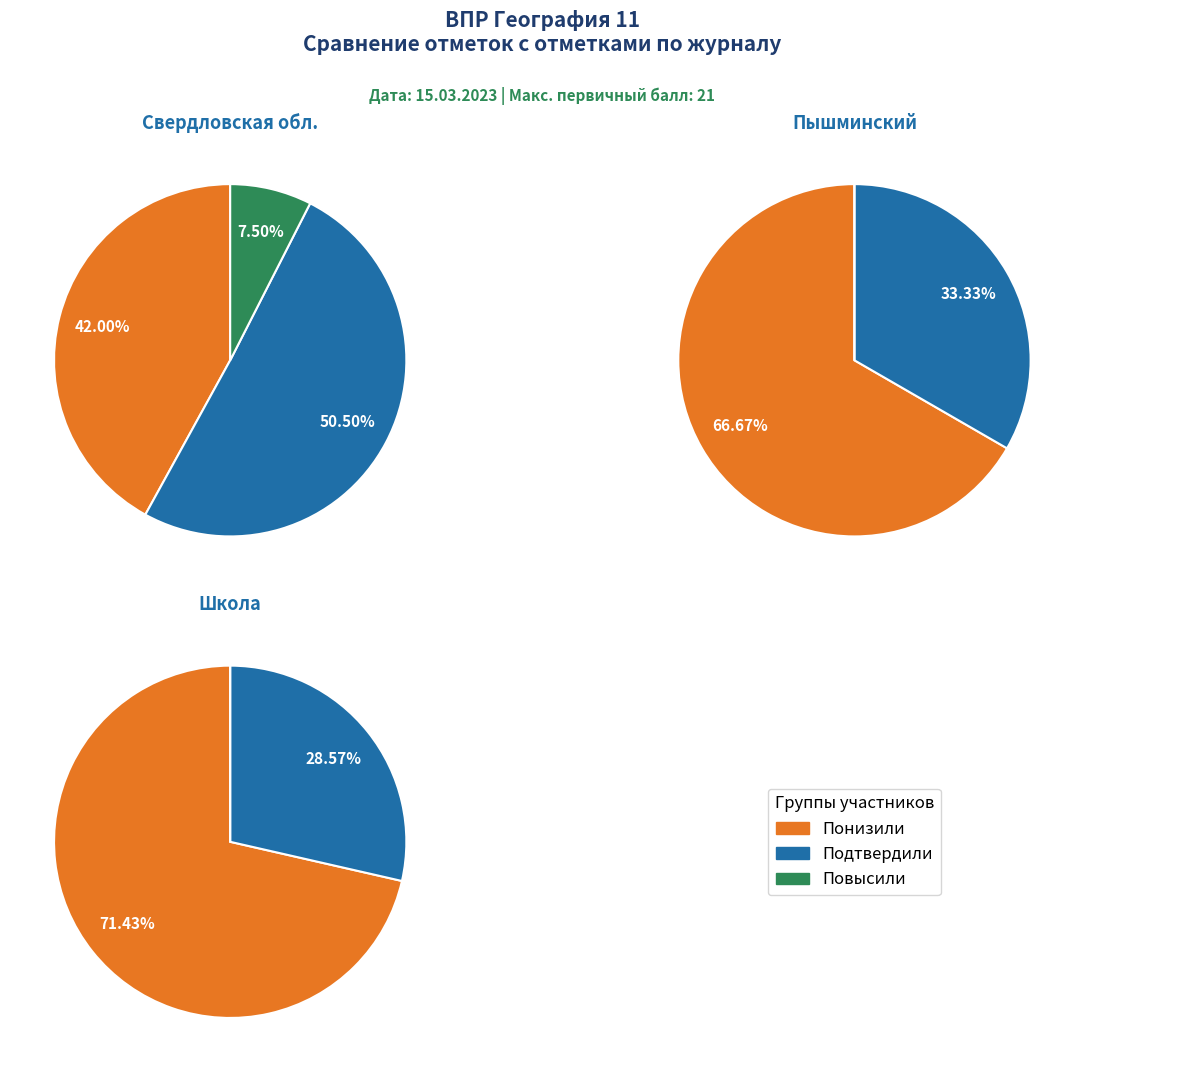

To the nearest percent, what is the difference between the largest and smallest slice percentages?

43%